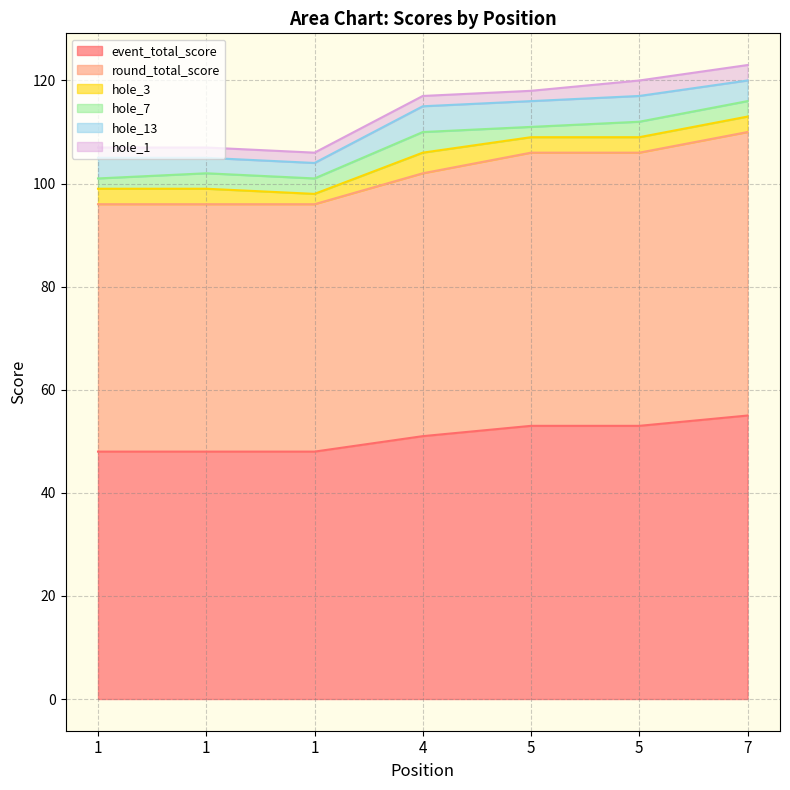

At how many categories does at least one series exceed 54?

1